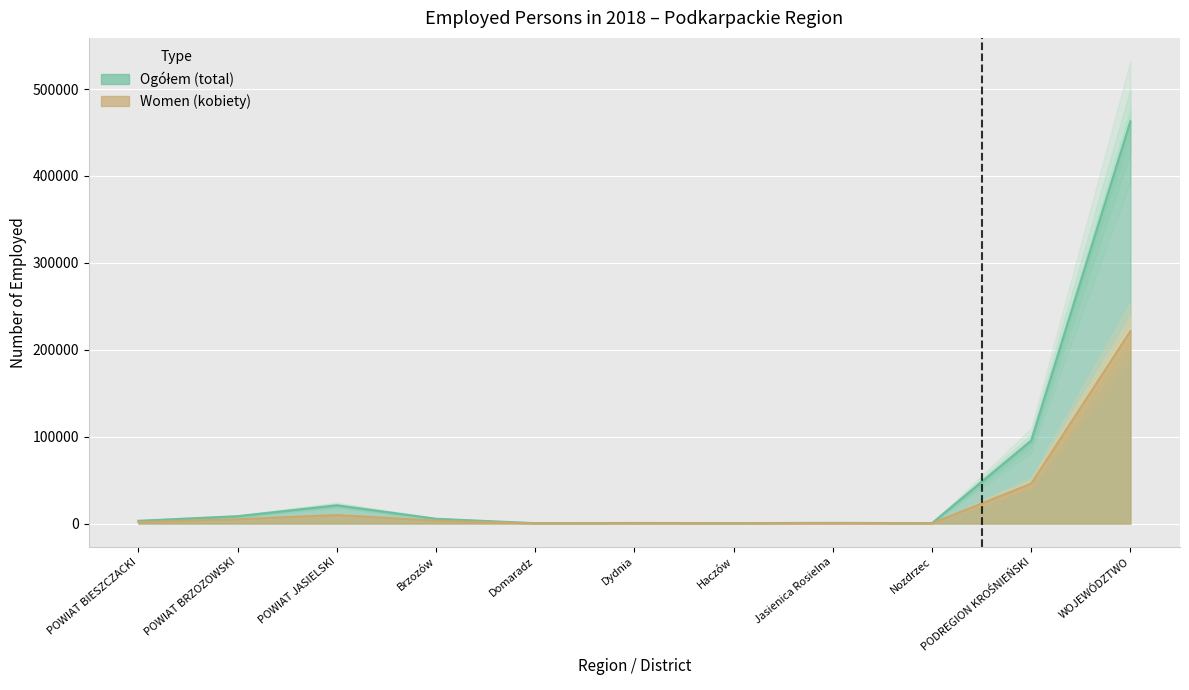

The value of Ogółem (total) at WOJEWÓDZTWO is 462858. True or false?

True